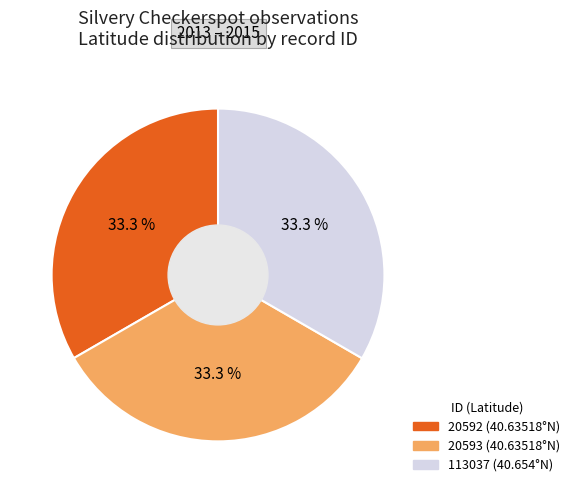

Is there a majority slice in this chart?

No